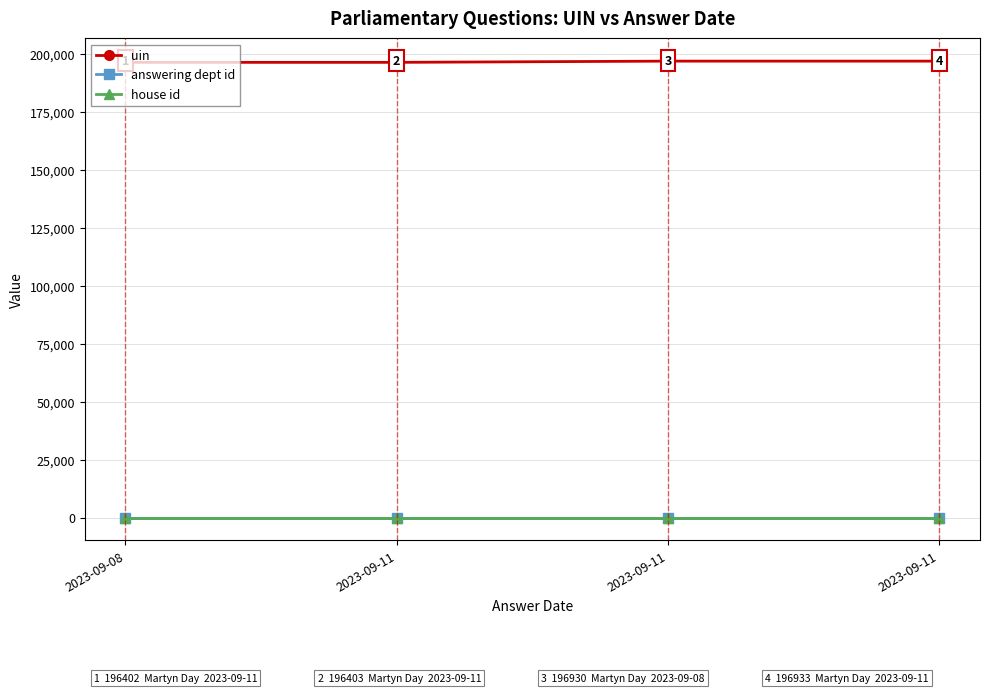

Rank the series at 2023-09-11 from highest to lowest value.

uin, answering dept id, house id